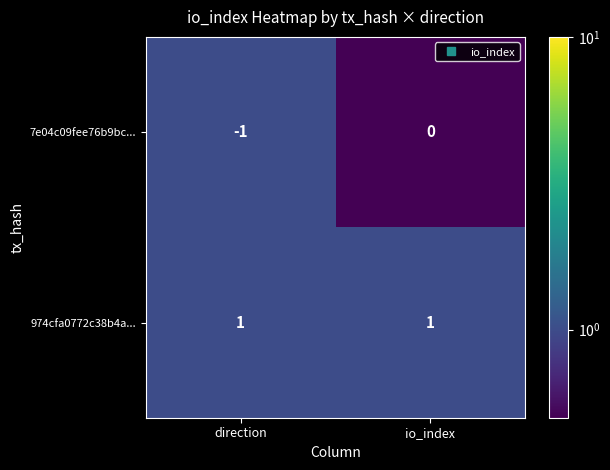

At which label is 7e04c09fee76b9bc... closest to 0?

io_index